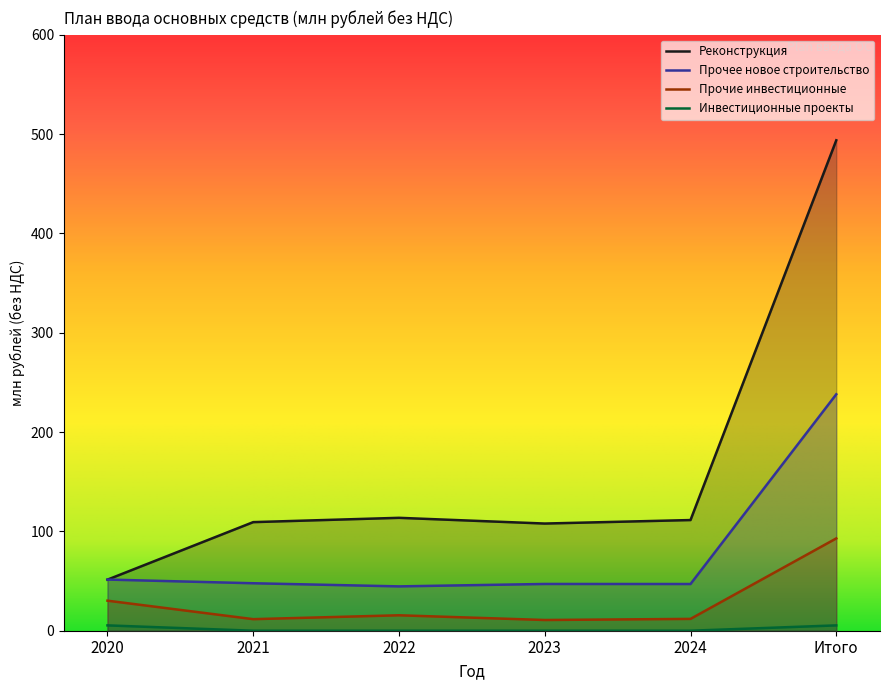

The value of Прочие инвестиционные at 2020 is 10.2. True or false?

False